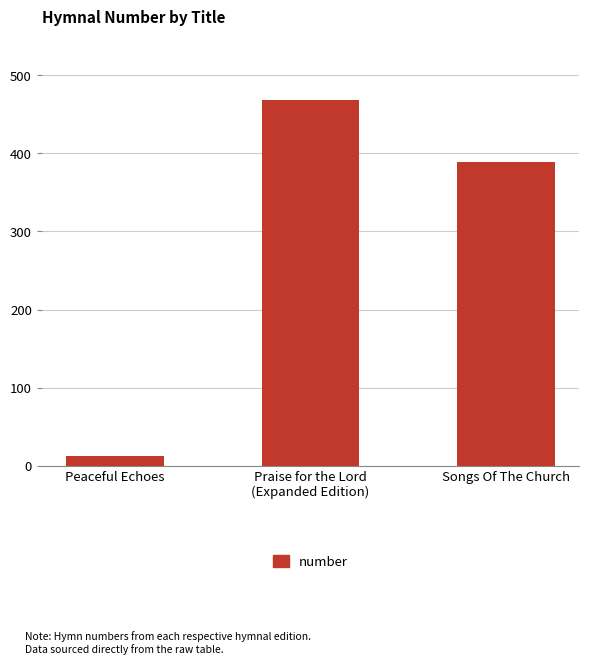

Approximately how many times larger is the value at Praise for the Lord
(Expanded Edition) compared to Peaceful Echoes?

39.1